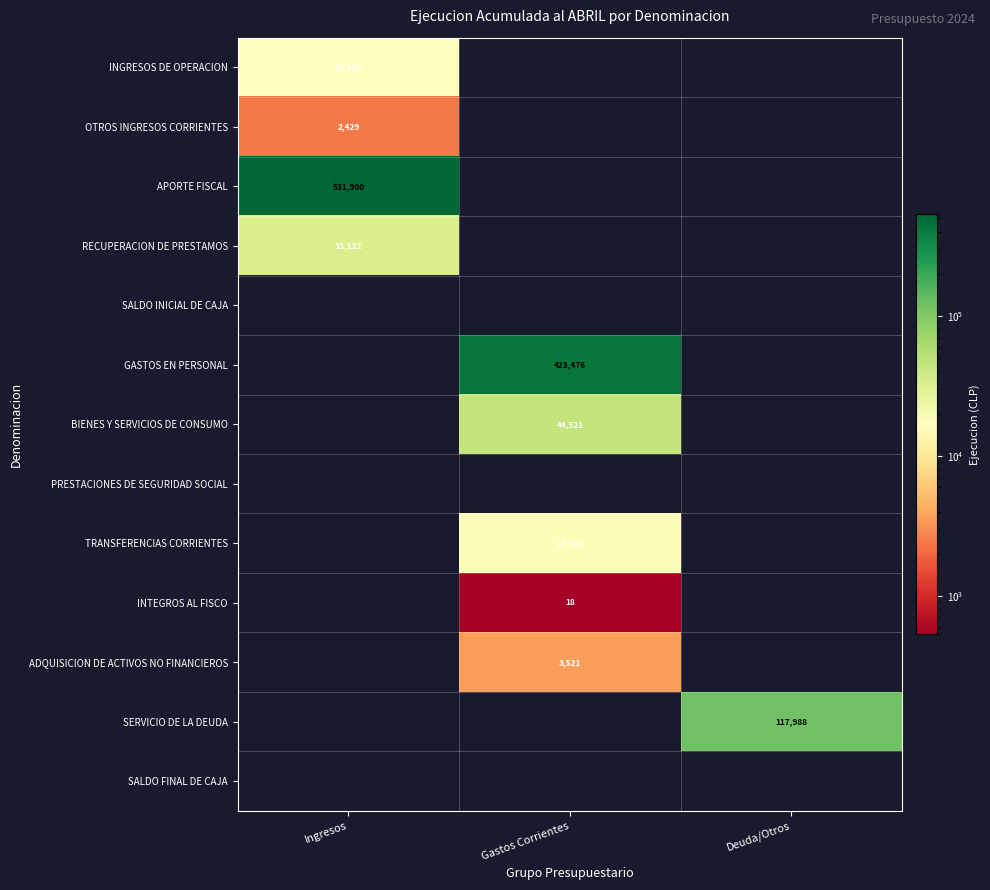

The value of BIENES Y SERVICIOS DE CONSUMO at Gastos Corrientes is 44521. True or false?

True